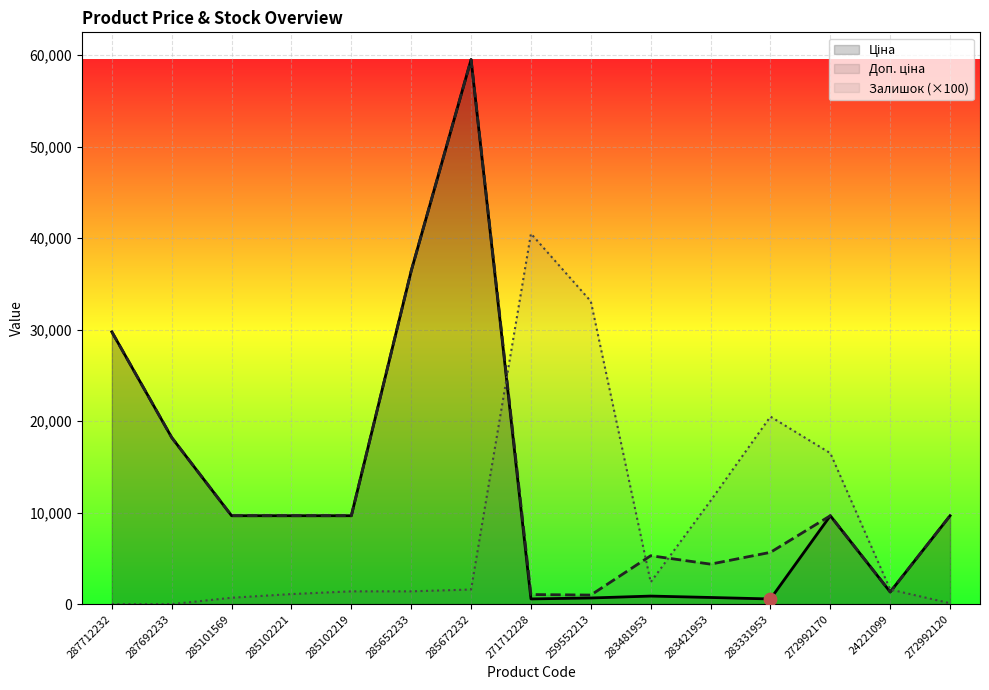

What is the total value across all series at 287712232?

59523.0